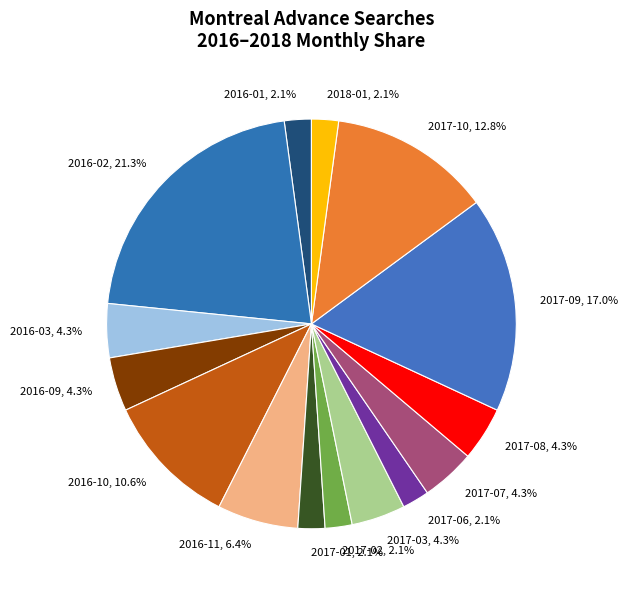

Combined, do 2017-06 and 2017-09 account for over 50%?

No